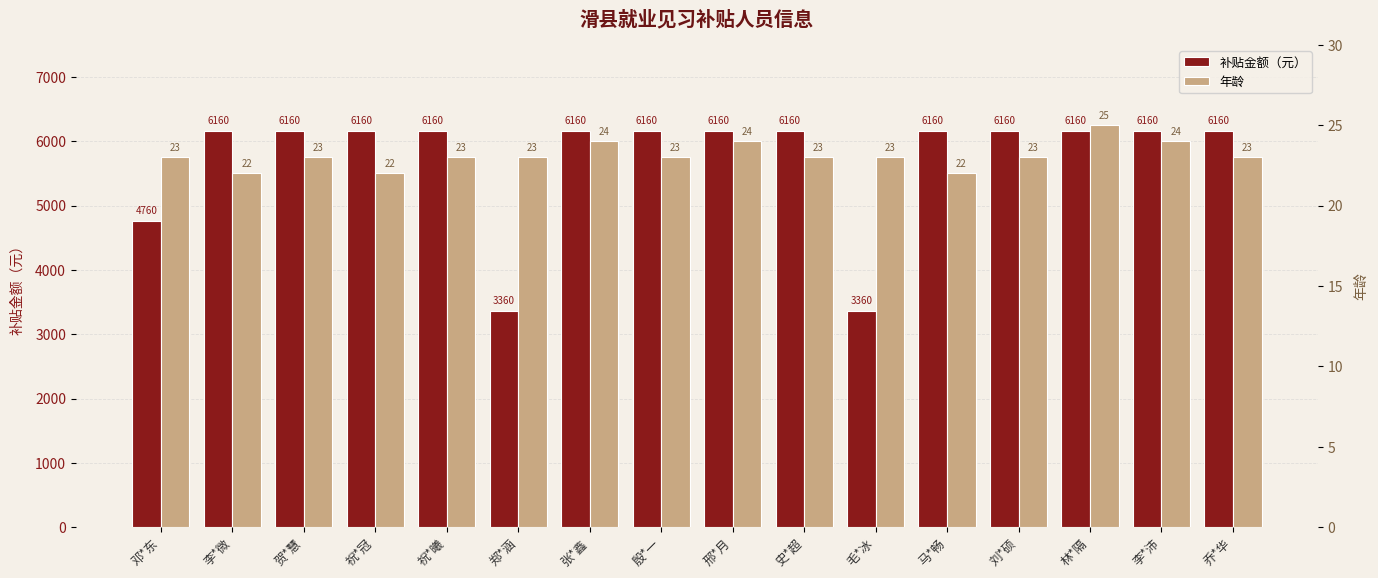

The value of 补贴金额（元） at 李*沛 is 6160. True or false?

True